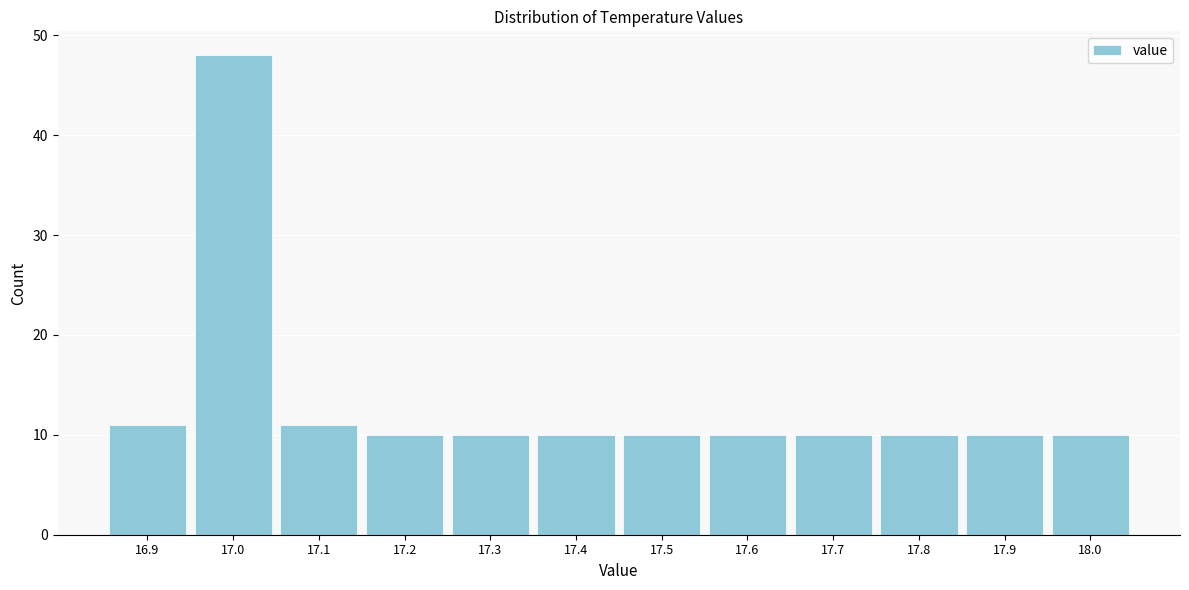

Reading left to right, transcribe all the data shown in this chart.

16.9=11	17.0=48	17.1=11	17.2=10	17.3=10	17.4=10	17.5=10	17.6=10	17.7=10	17.8=10	17.9=10	18.0=10